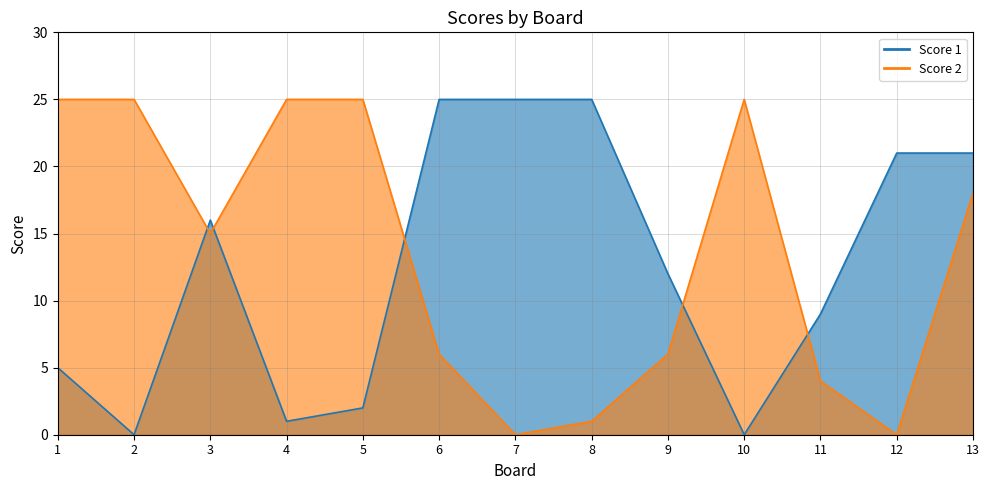

Which series ends up on top after the final intersection of Score 2 and Score 1?

Score 1